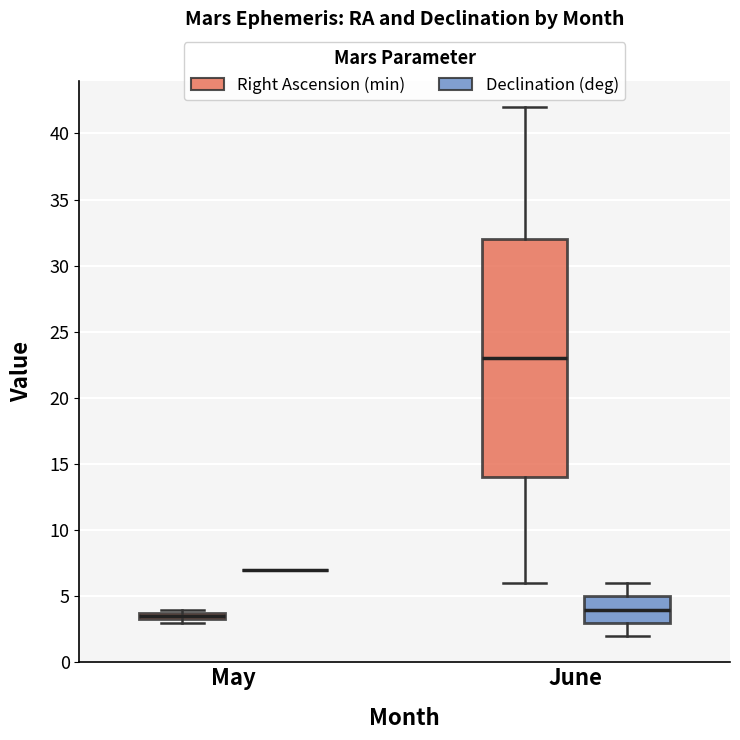

Which box is the tallest, from its lower edge to its upper edge?

June (Right Ascension (min))